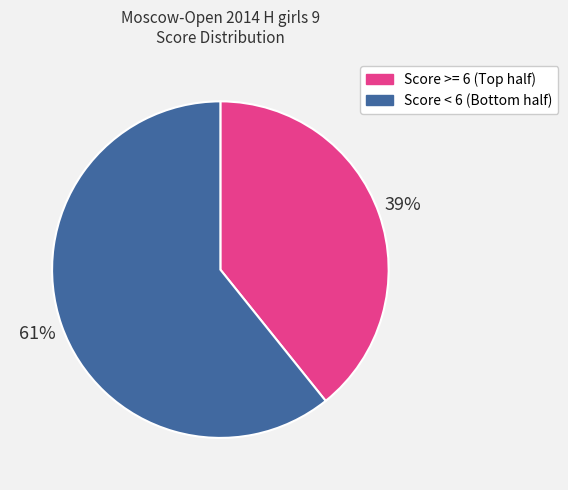

Is there a majority slice in this chart?

Yes